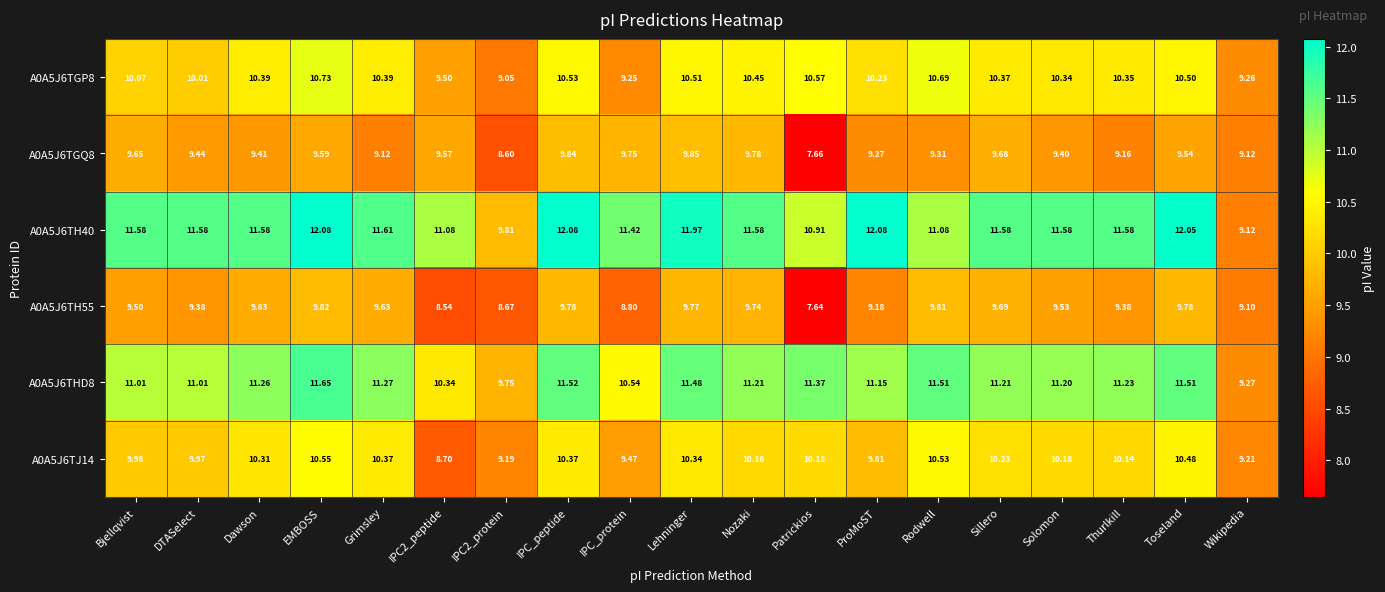

What is the total value across all series at Bjellqvist?

61.8